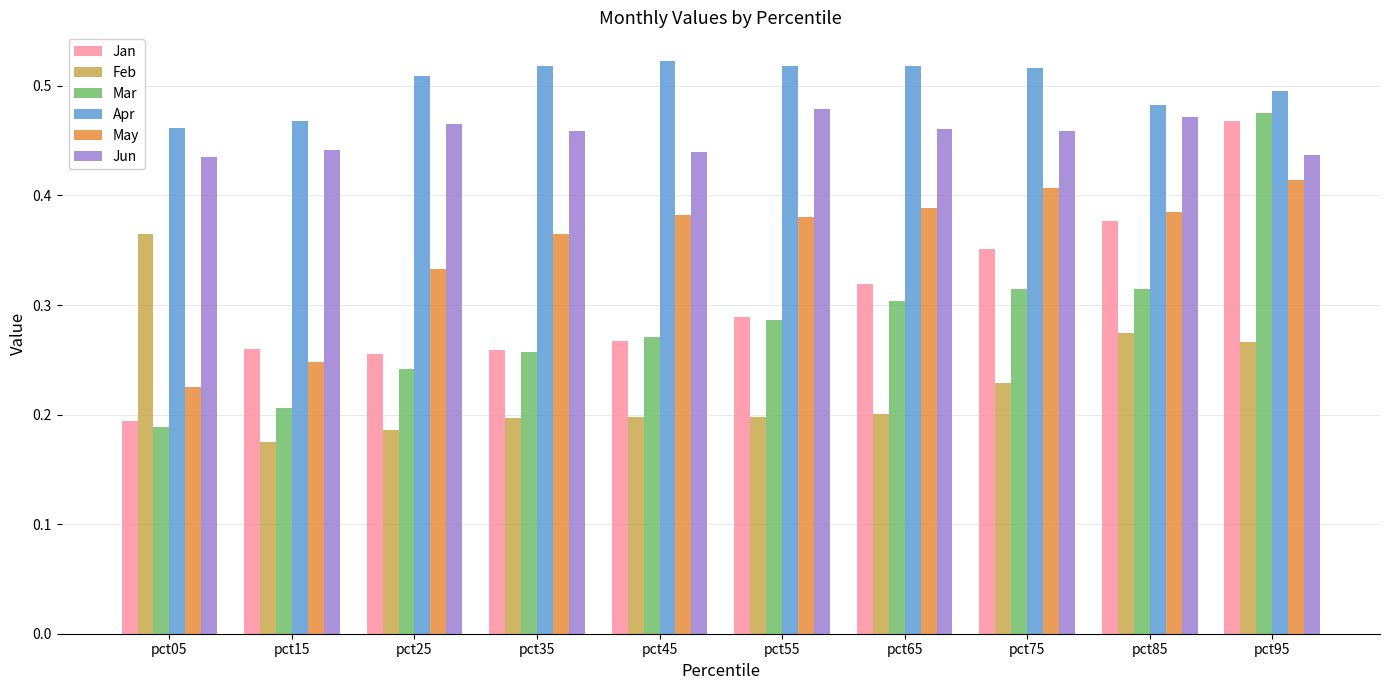

At which category is the sum across all series the highest?

pct95